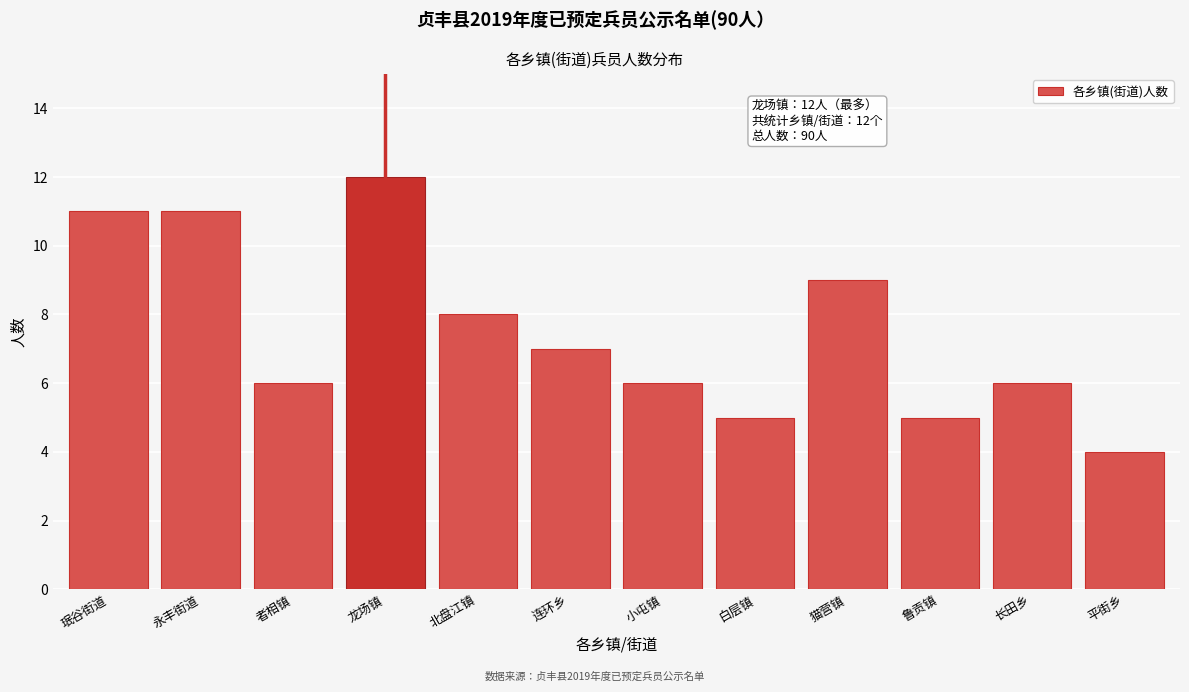

Reading left to right, what are all the values shown in this chart?

11	11	6	12	8	7	6	5	9	5	6	4